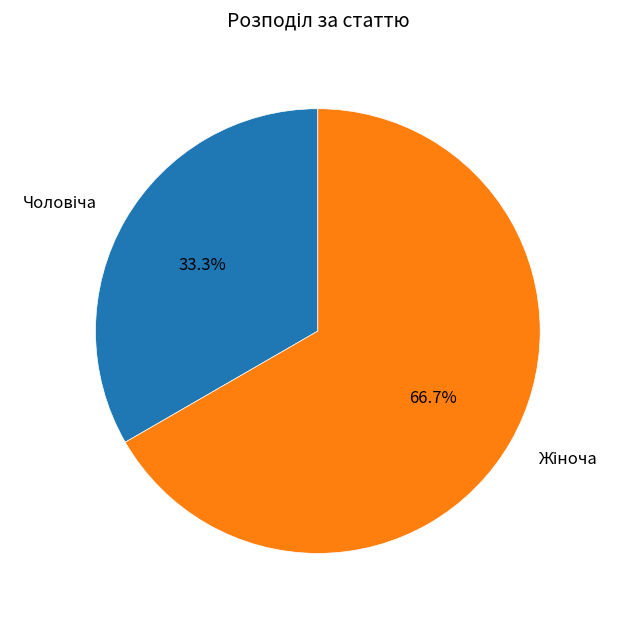

Is there any slice that represents more than half of the pie?

Yes